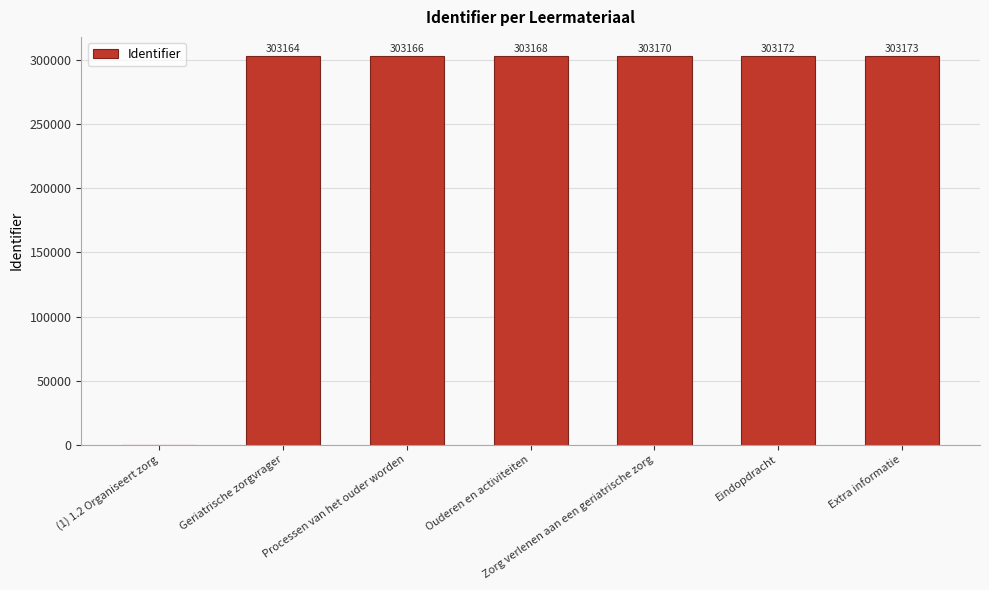

Are the bars horizontal?

No